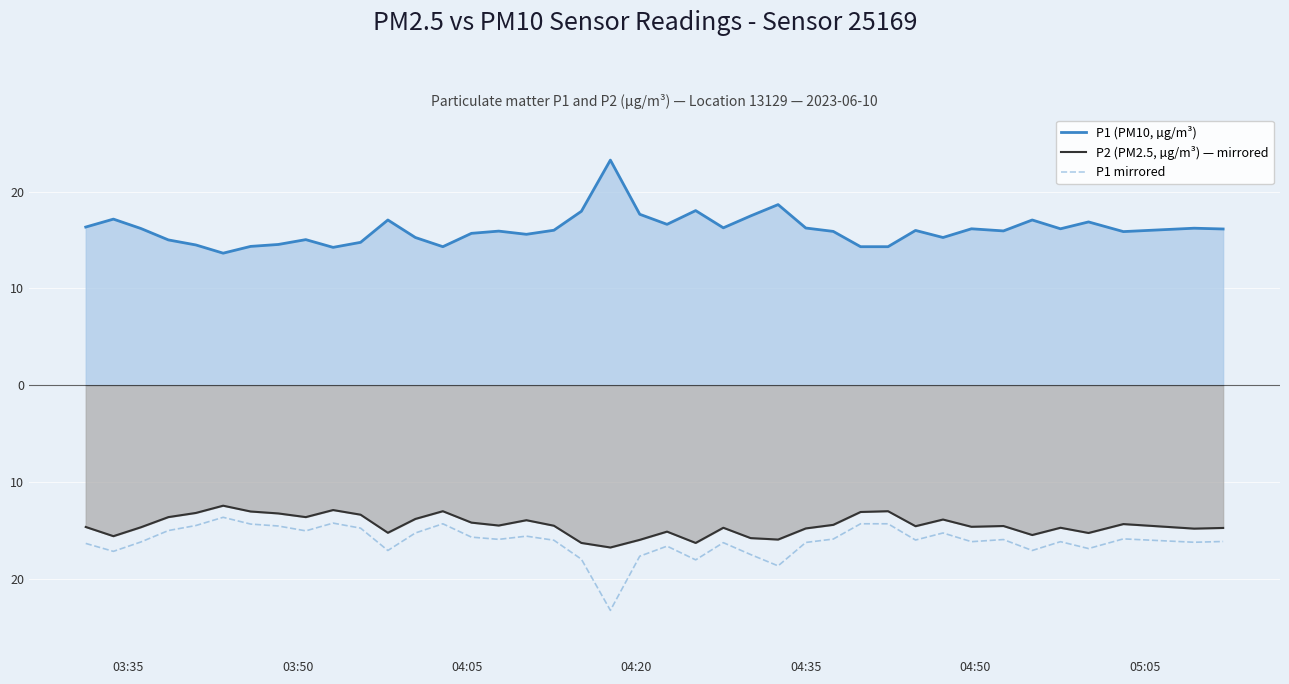

True or false: P2 (PM2.5, µg/m³) — mirrored and P1 mirrored cross at least once.

False